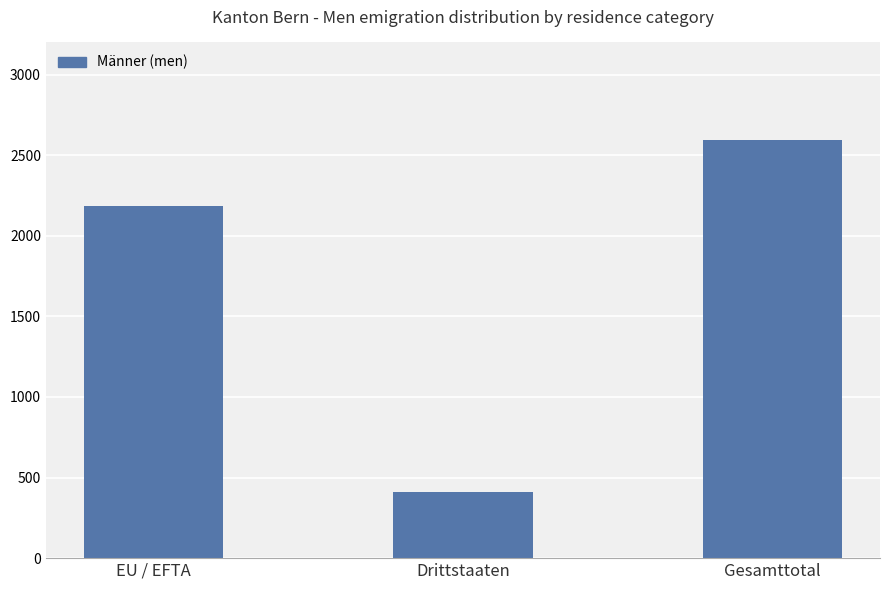

Is it true that the value at Drittstaaten is 411?

True